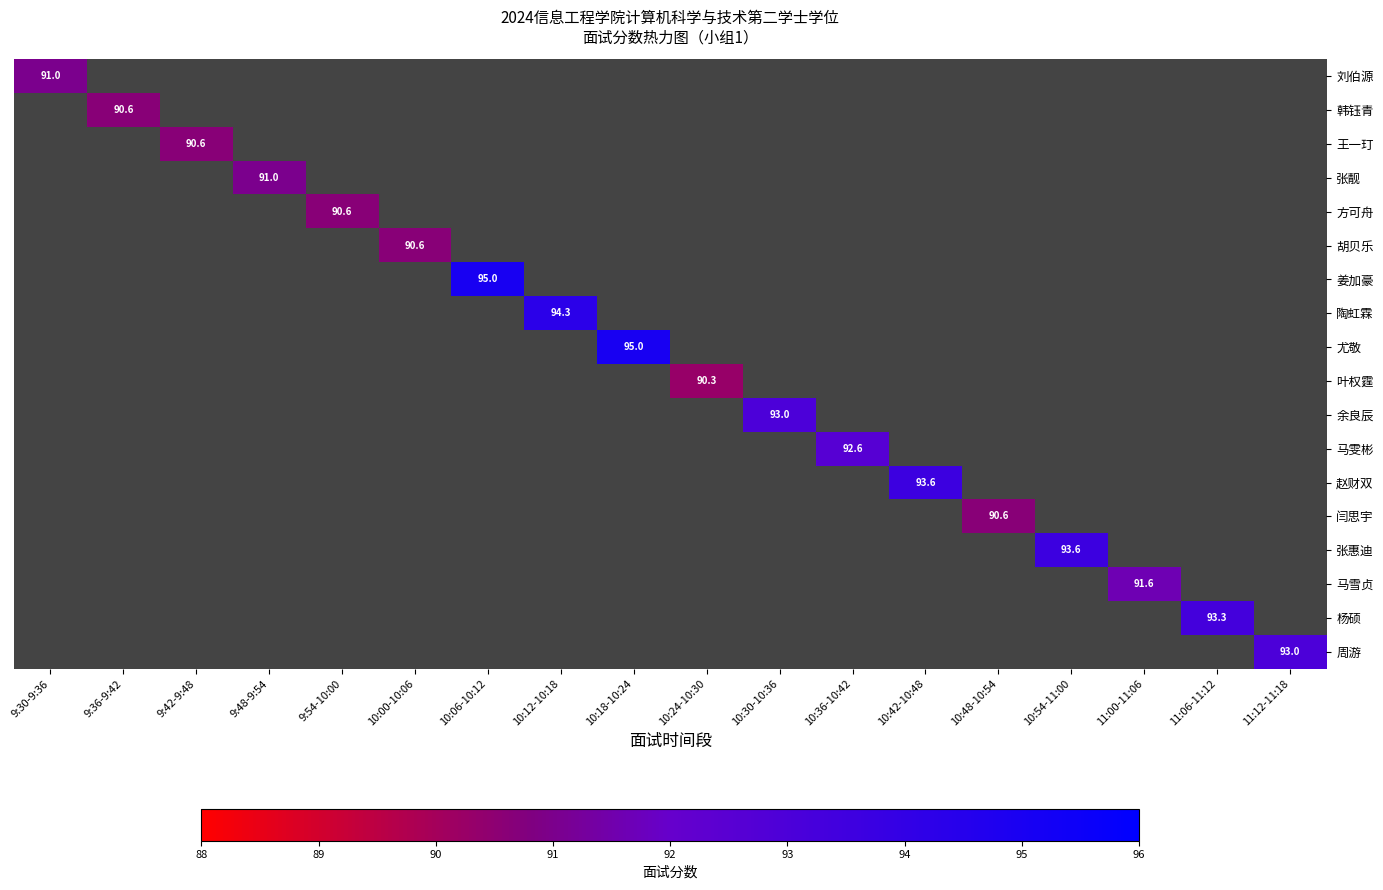

At how many categories does at least one series exceed 91?

10